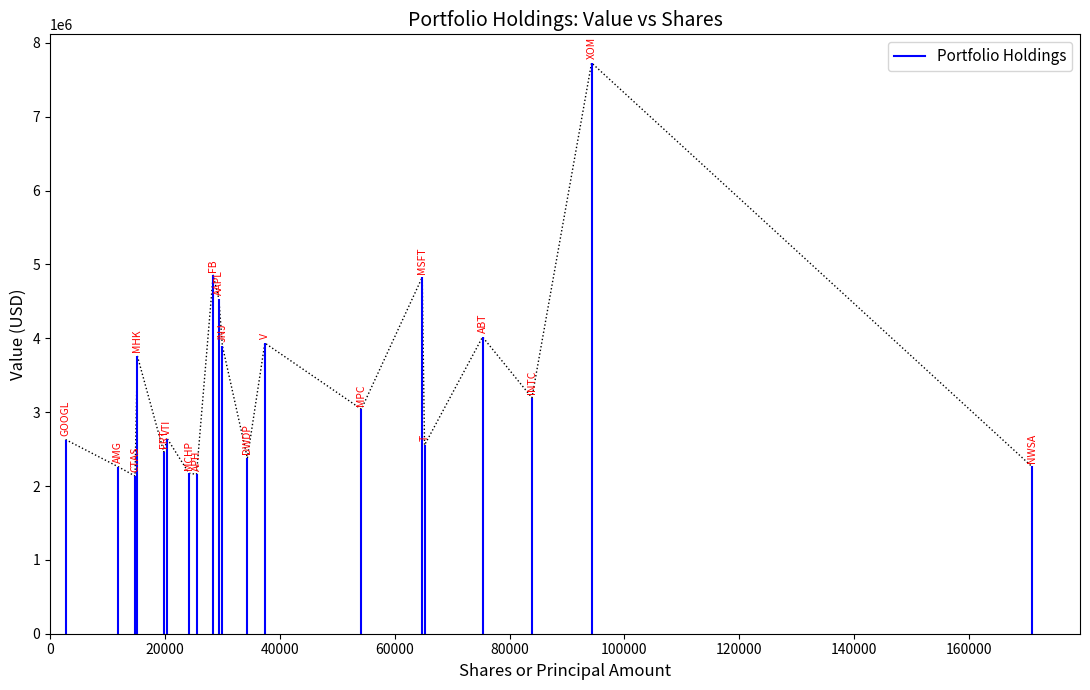

What is the difference between the maximum and minimum values?

5594000